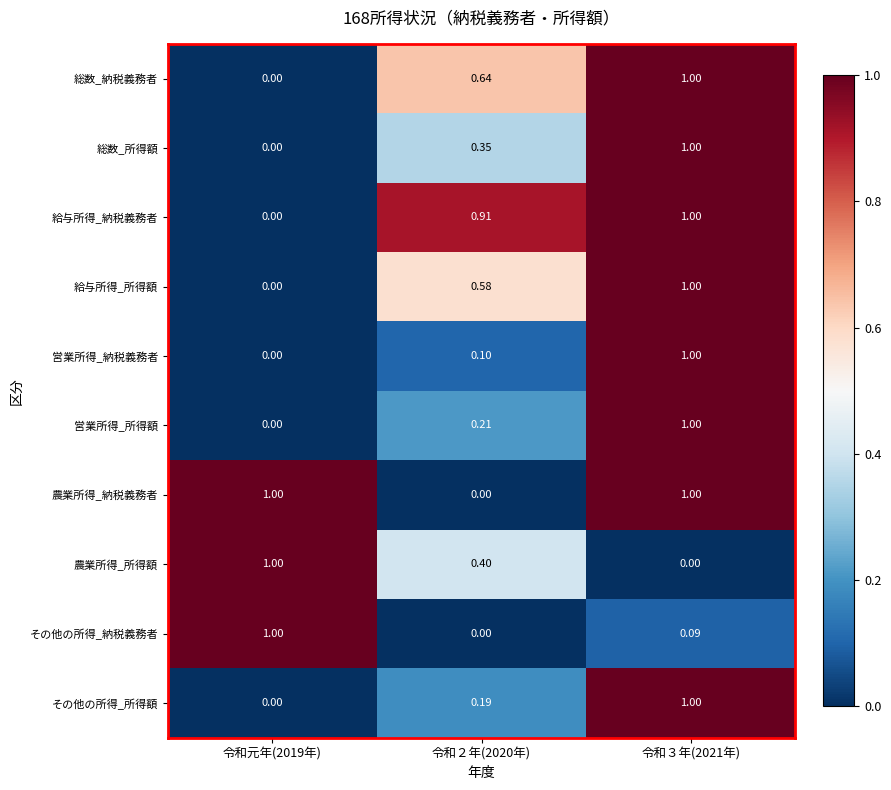

Is the value of 給与所得_納税義務者 at 令和元年(2019年) greater than the value of 総数_所得額 at 令和２年(2020年)?

No